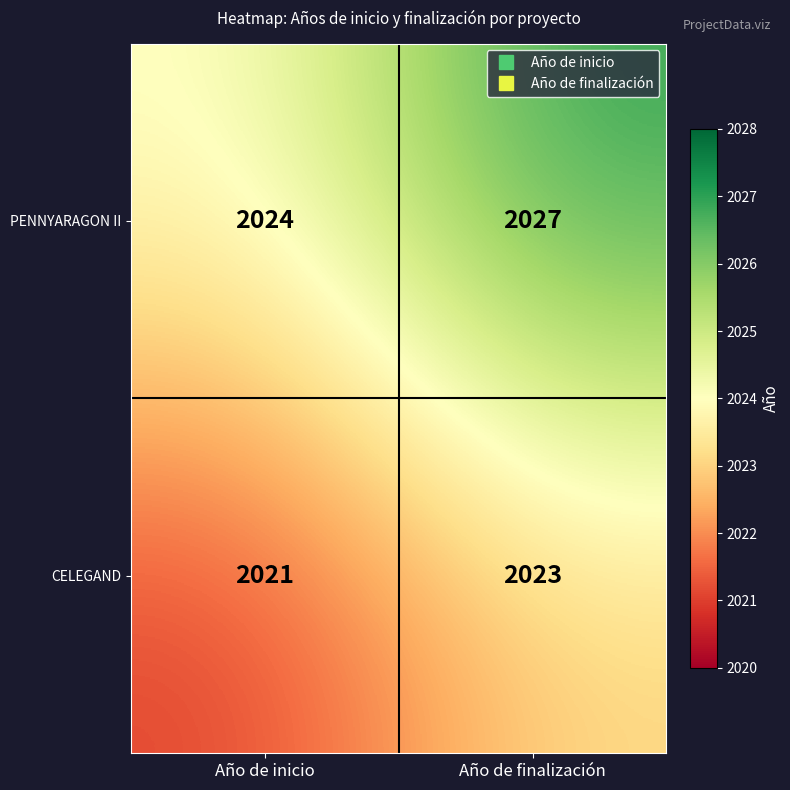

What is the difference between the highest and lowest values at Año de inicio?

3